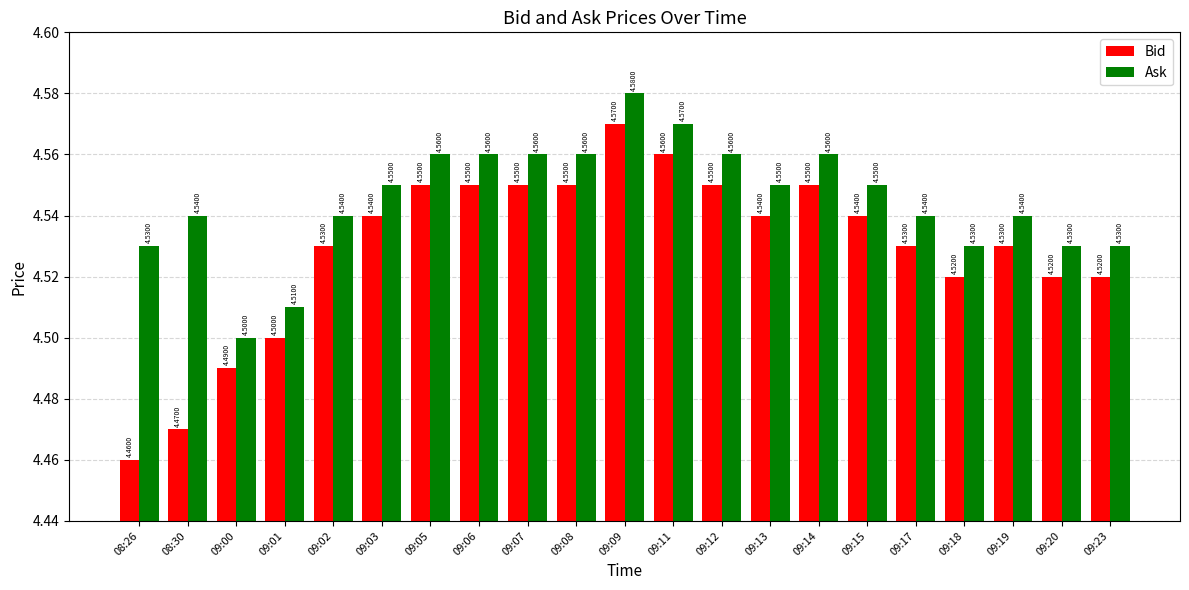

Which series has the largest range (max minus min)?

Bid